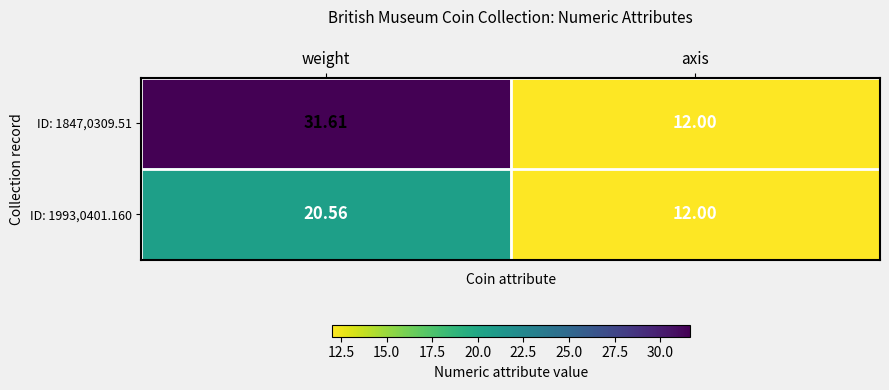

At which category does the chart reach its minimum across all series?

axis